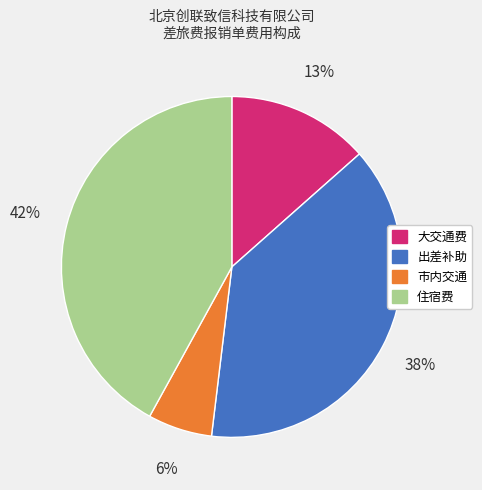

Is the sum of 市内交通 and 住宿费 greater than half?

No